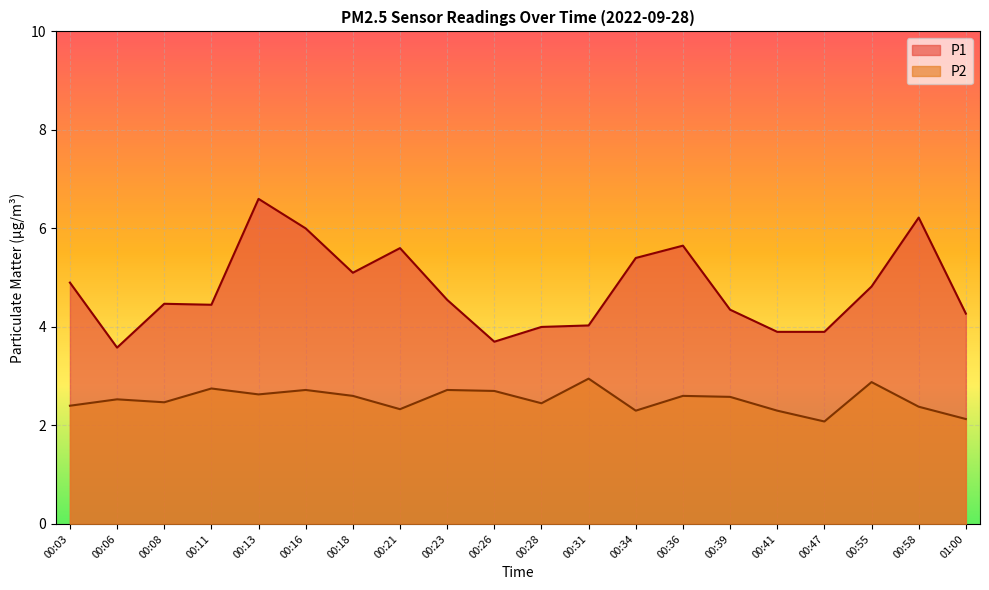

How many lines are shown in the chart?

2